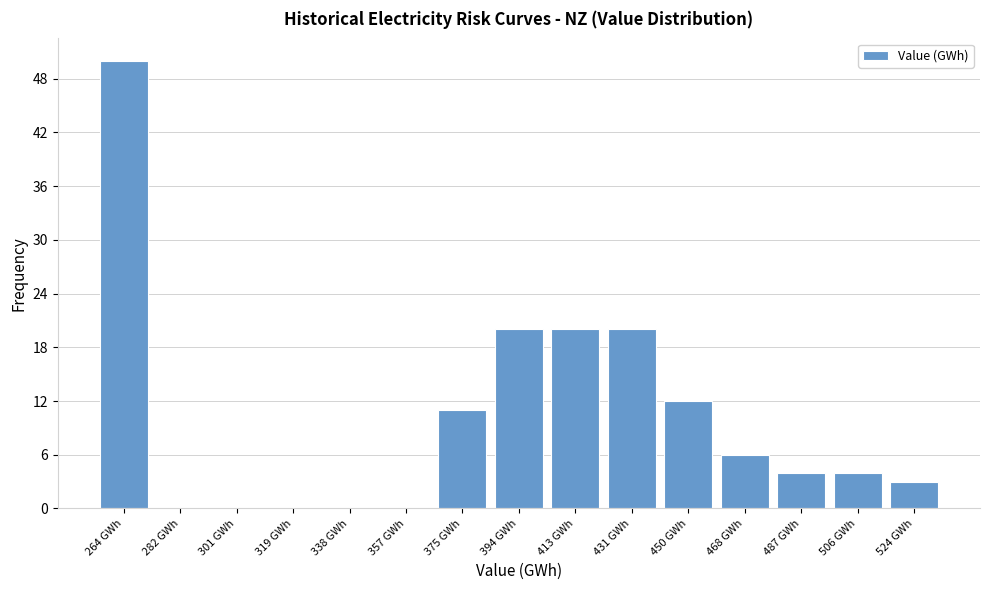

Reading left to right, list all the values displayed in this chart.

264 GWh=50	282 GWh=0	301 GWh=0	319 GWh=0	338 GWh=0	357 GWh=0	375 GWh=11	394 GWh=20	413 GWh=20	431 GWh=20	450 GWh=12	468 GWh=6	487 GWh=4	506 GWh=4	524 GWh=3